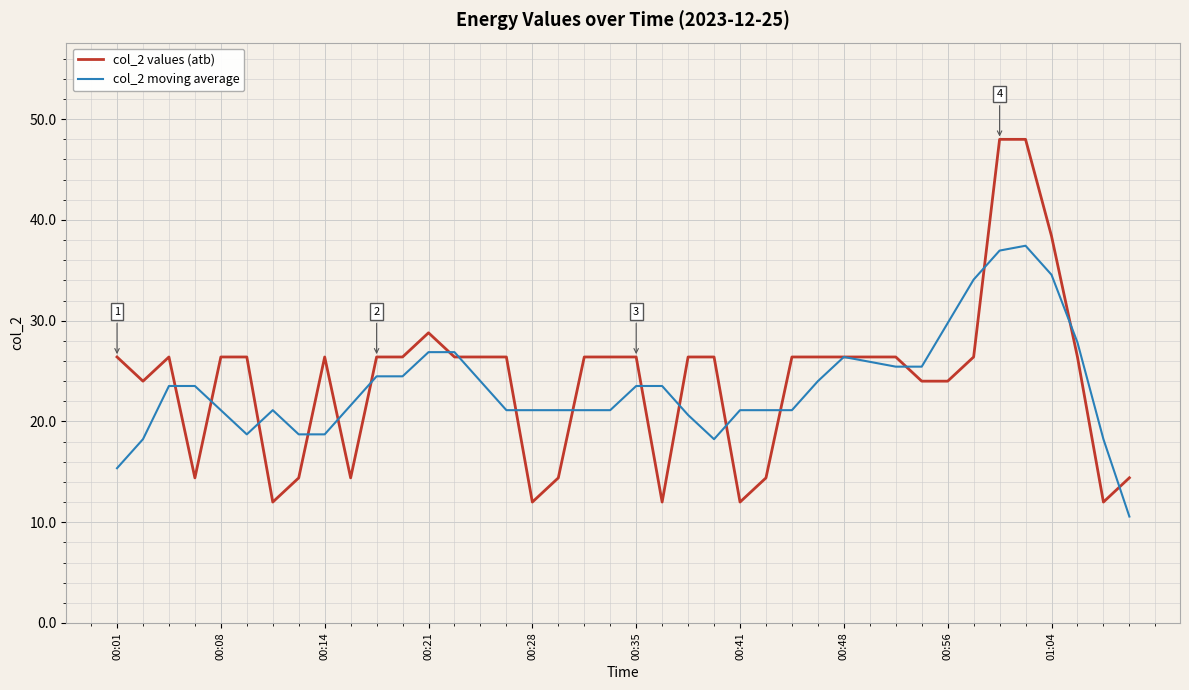

What is the lowest value of the col_2 moving average series?

10.6